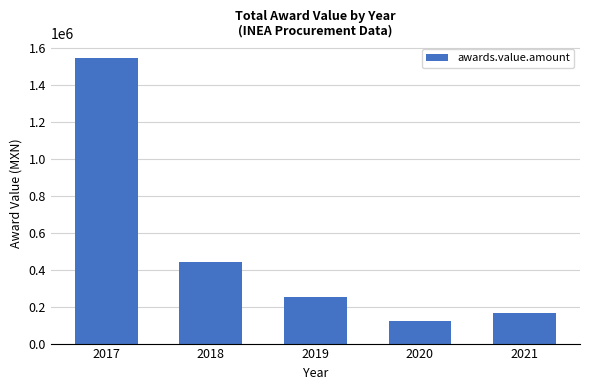

Does the chart contain any negative values?

No